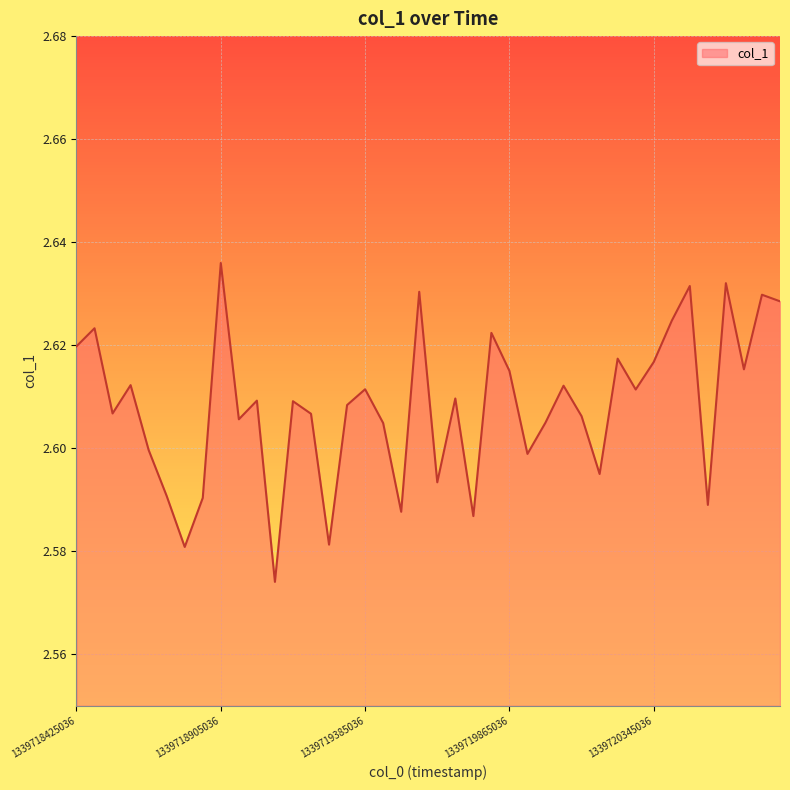

Where is the first local minimum?

1339718545036